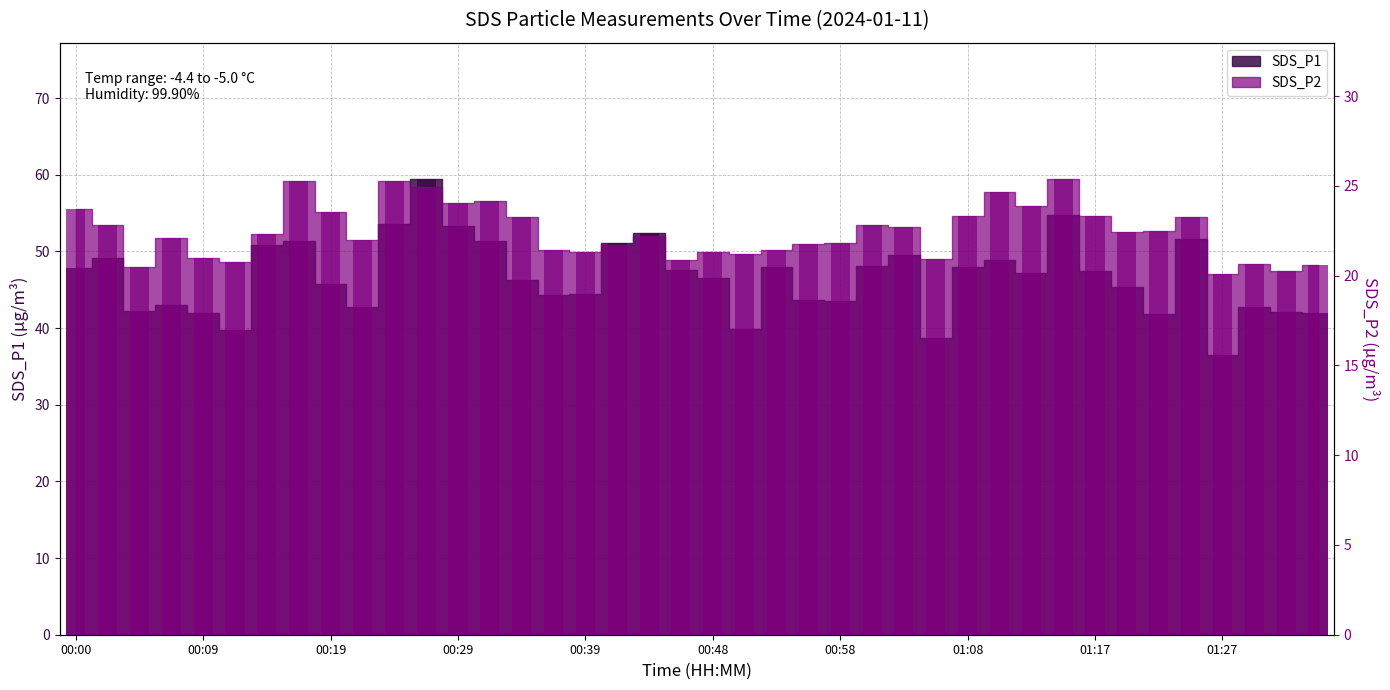

Rank the series by their maximum value, from lowest to highest.

SDS_P2, SDS_P1